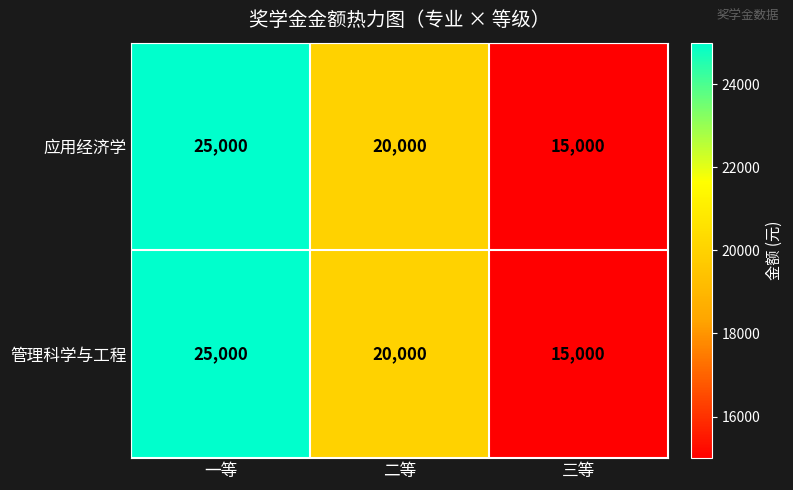

Is it true that 应用经济学 equals 24281 at 三等?

False